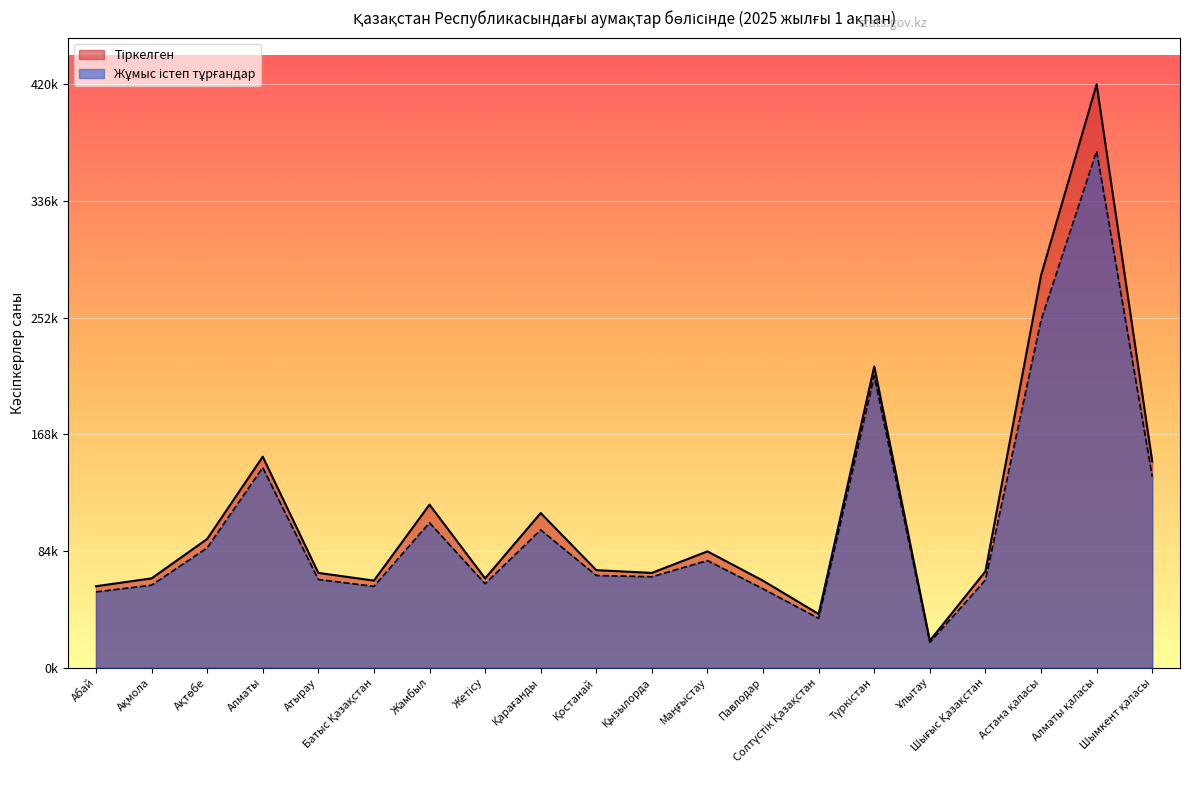

True or false: Тіркелген has a value of 369492 at Астана қаласы.

False